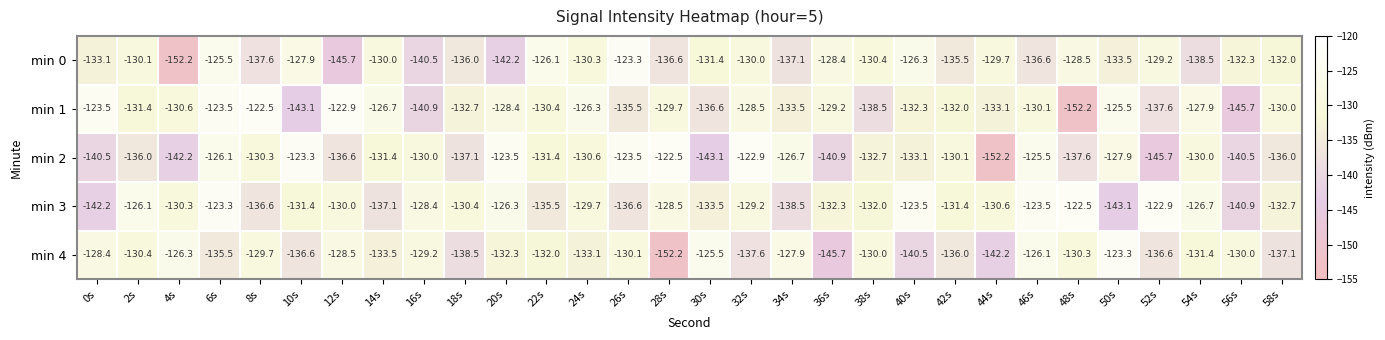

What is the sum of all min 1 values?

-3960.8